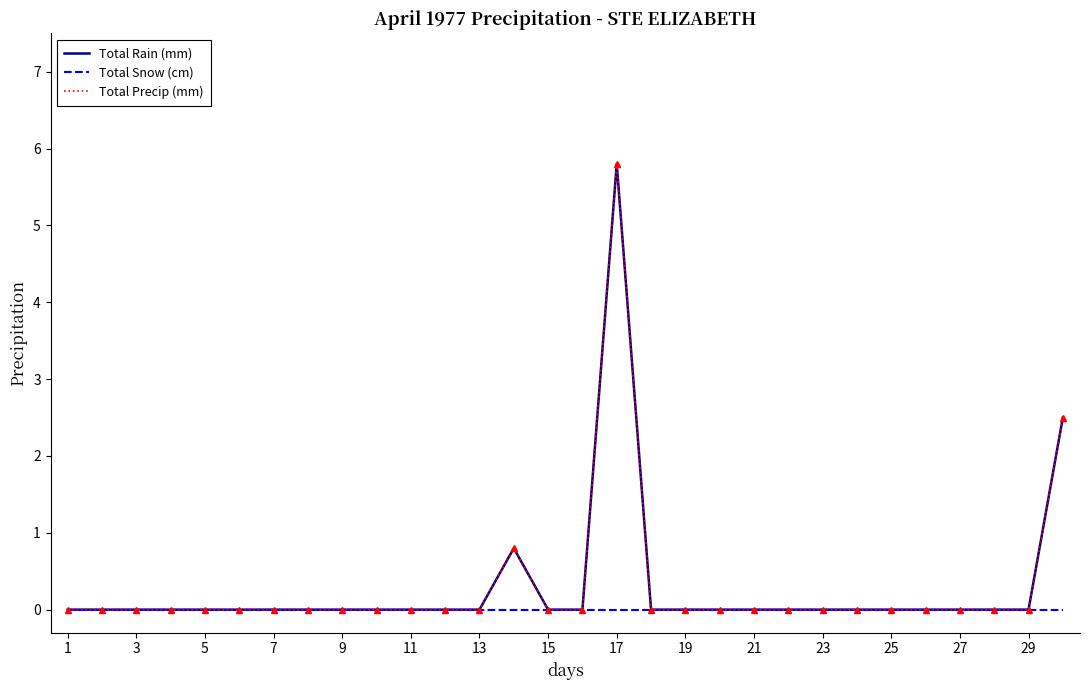

At how many categories does at least one series exceed 0?

3